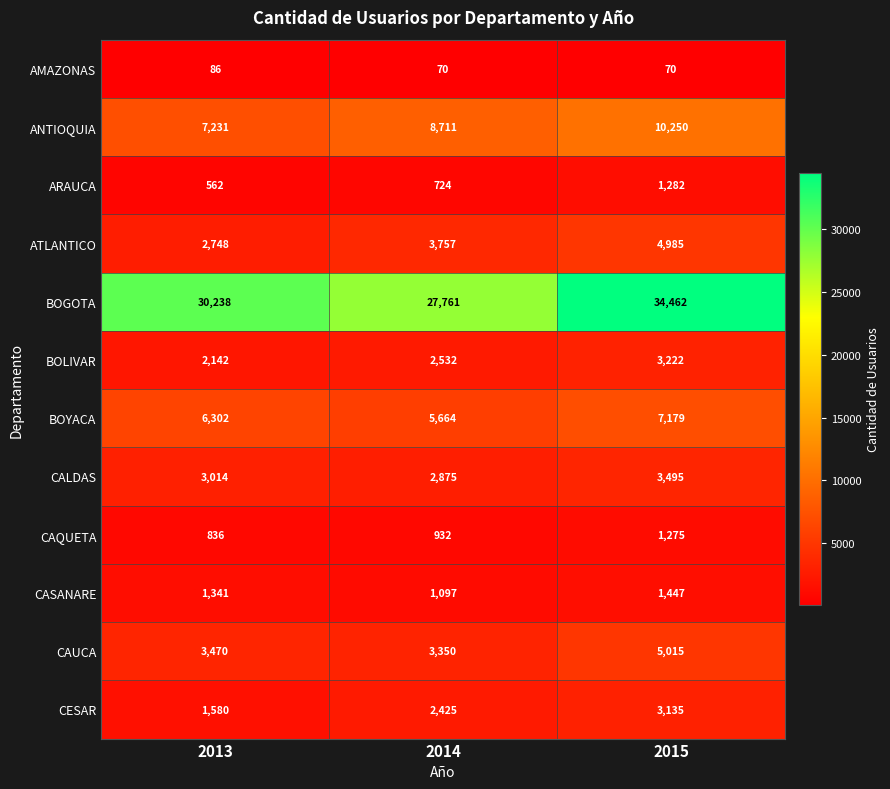

Count the number of data series in this chart.

12